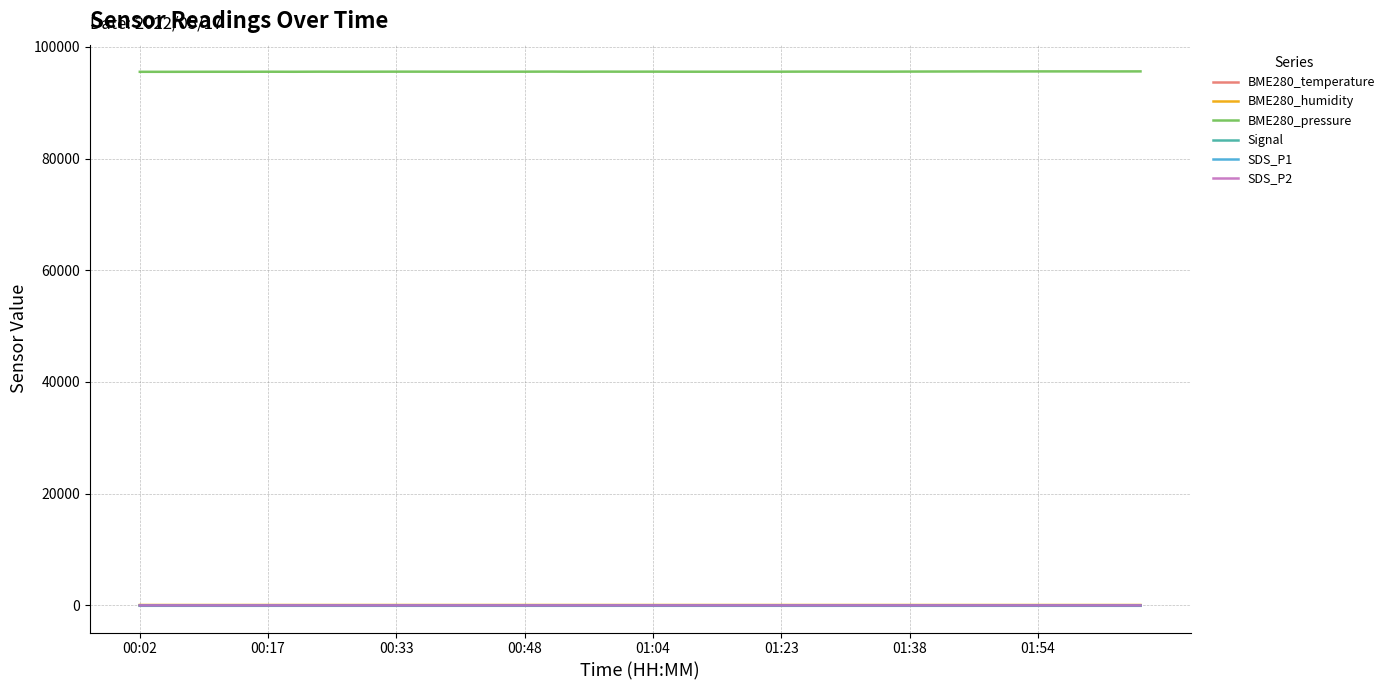

True or false: SDS_P1 and BME280_pressure intersect in this chart.

False